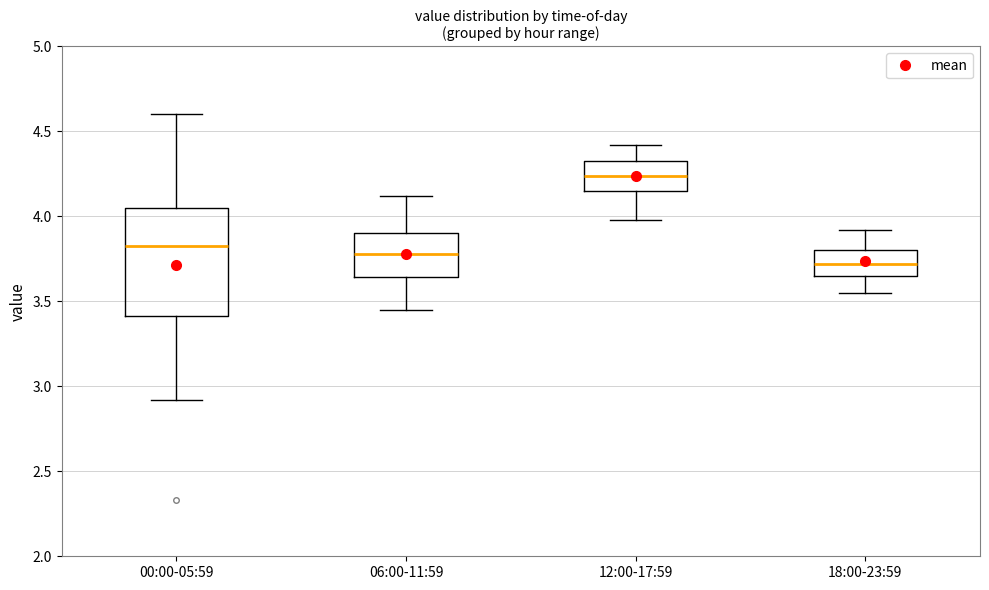

Comparing the boxes themselves (not the whiskers), which one is the tallest?

00:00-05:59